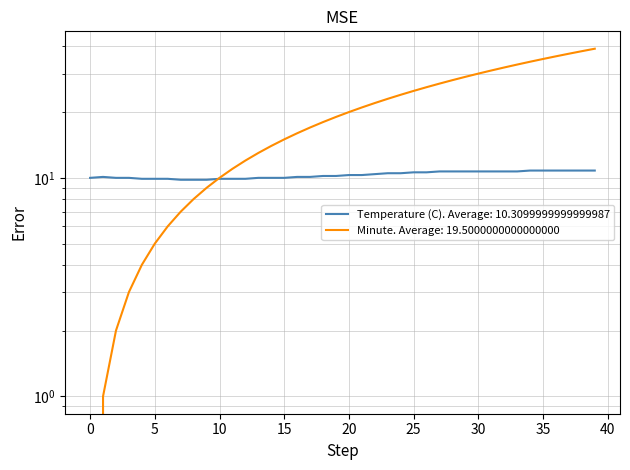

Read the Temperature (C) value at 5.

9.9